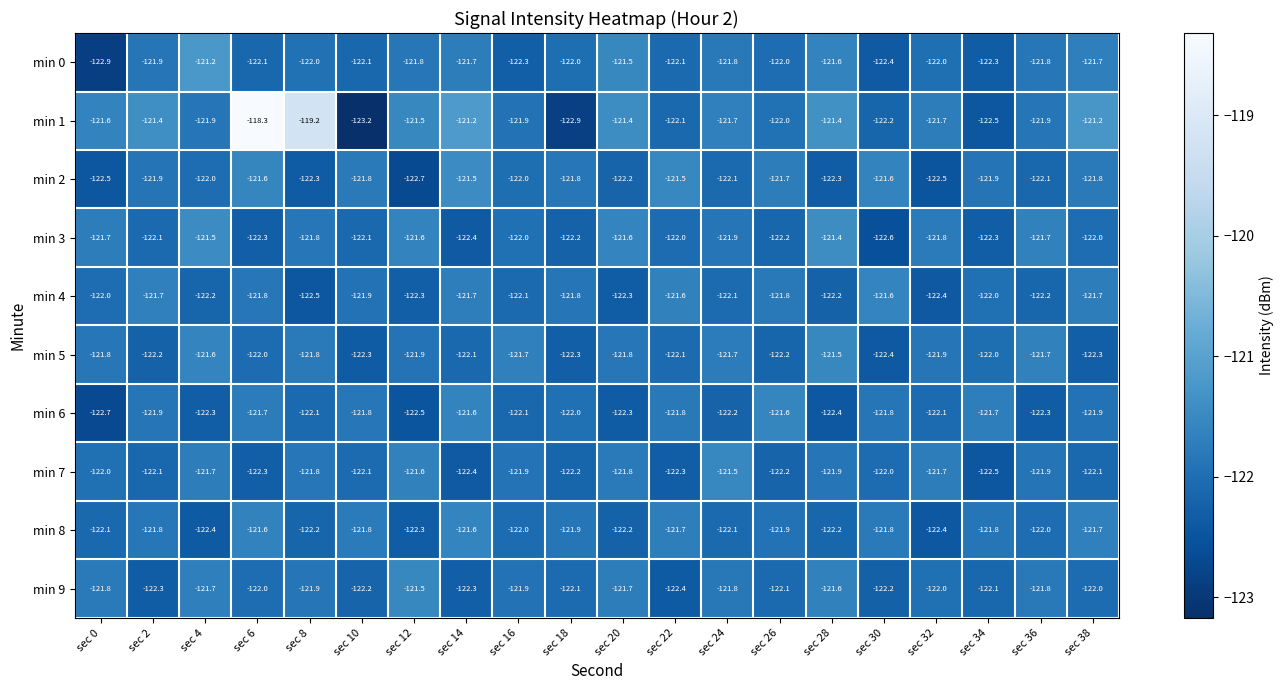

Where does the min 4 series first go above -122?

sec 2